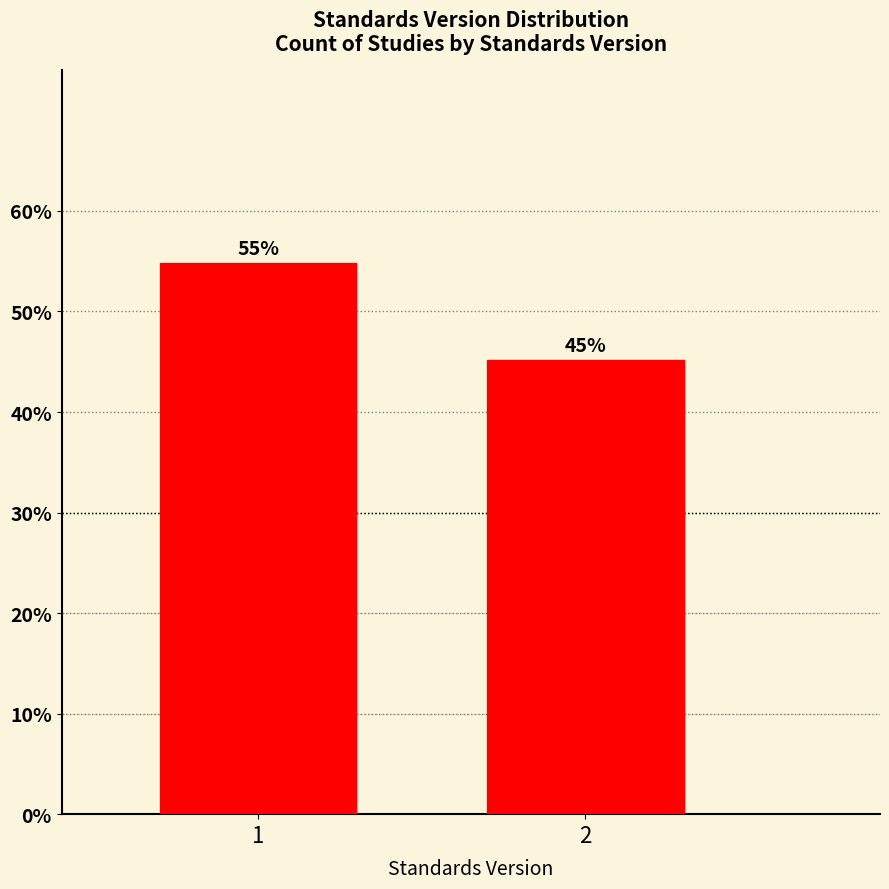

List the labels in order of value, largest first.

1, 2